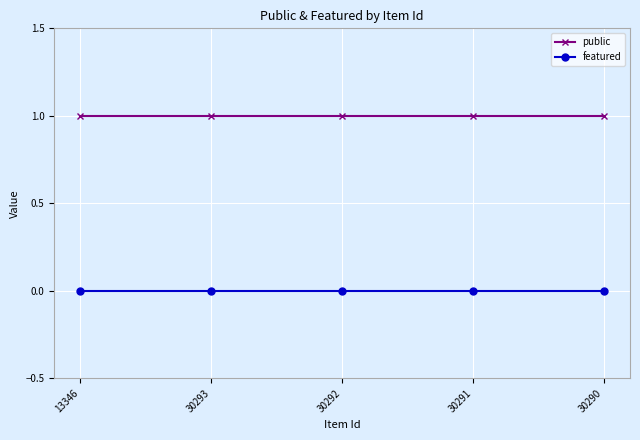

Rank the series by their average value, from highest to lowest.

public, featured